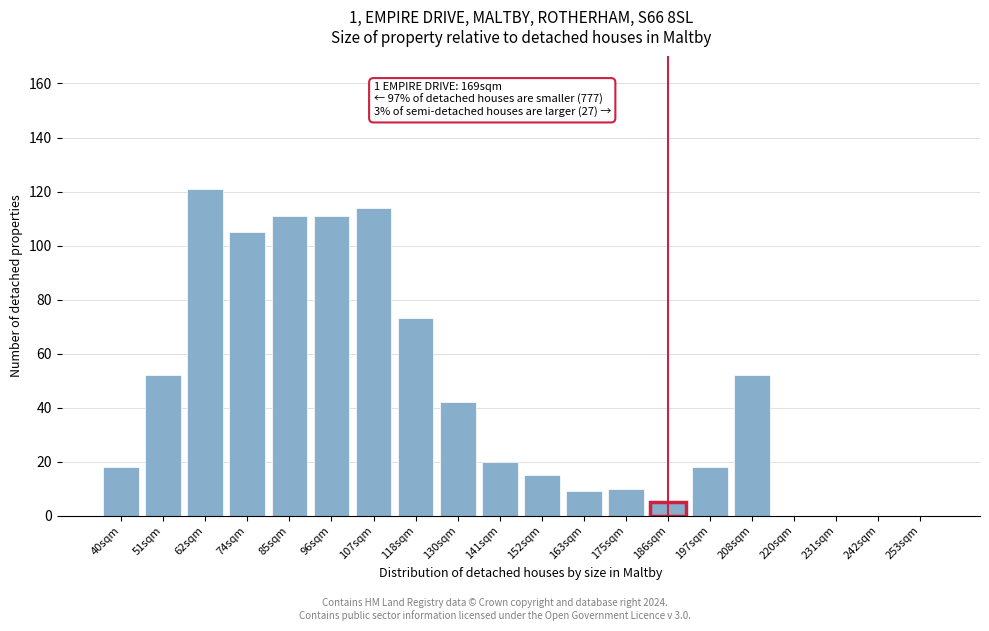

Reading left to right, transcribe all the data shown in this chart.

40sqm=18	51sqm=52	62sqm=121	74sqm=105	85sqm=111	96sqm=111	107sqm=114	118sqm=73	130sqm=42	141sqm=20	152sqm=15	163sqm=9	175sqm=10	186sqm=5	197sqm=18	208sqm=52	220sqm=0	231sqm=0	242sqm=0	253sqm=0